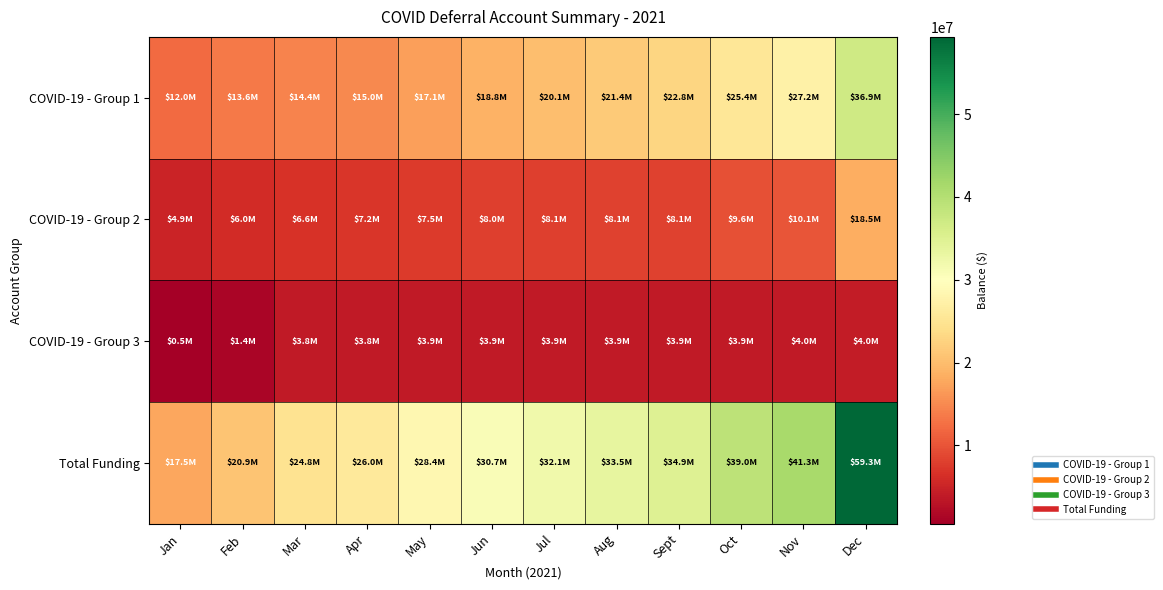

Reading right to left, extract all data points from this chart.

COVID-19 - Group 1: Dec=36878542.5	Nov=27195908.6	Oct=25434461.0	Sept=22827662.2	Aug=21447885.7	Jul=20143947.7	Jun=18817366.4	May=17068622.2	Apr=14954798.5	Mar=14383551.9	Feb=13568671.8	Jan=12033259.1
COVID-19 - Group 2: Dec=18450628.7	Nov=10141600.3	Oct=9600706.6	Sept=8146668.2	Aug=8146642.0	Jul=8086056.4	Jun=8022579.1	May=7518980.9	Apr=7168848.1	Mar=6584422.2	Feb=5995672.4	Jan=4924896.7
COVID-19 - Group 3: Dec=4002479.5	Nov=3972233.6	Oct=3939647.5	Sept=3907992.5	Aug=3907966.3	Jul=3892453.2	Jun=3873284.5	May=3855472.7	Apr=3839798.6	Mar=3798737.7	Feb=1358766.7	Jan=541616.1
Total Funding: Dec=59331650.7	Nov=41309742.5	Oct=38974815.2	Sept=34882322.9	Aug=33502494.0	Jul=32122457.4	Jun=30713229.9	May=28443075.7	Apr=25963445.2	Mar=24766711.7	Feb=20923110.9	Jan=17549831.9